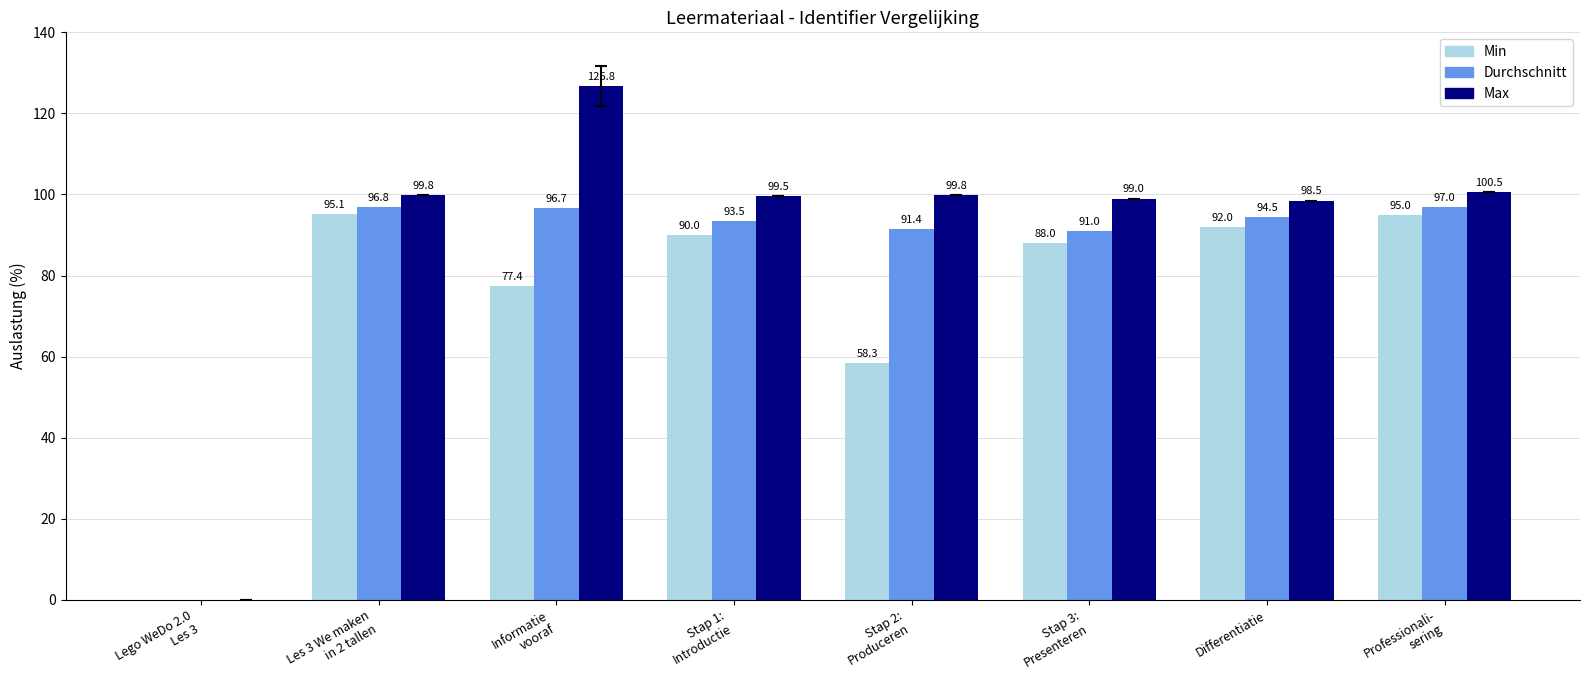

Are the bars grouped side by side (vs. stacked)?

Yes